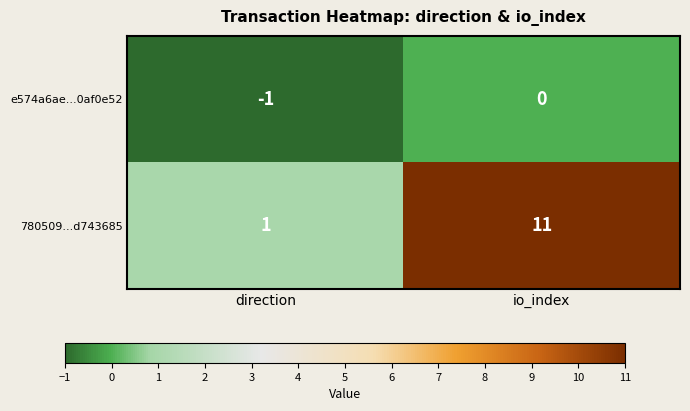

Reading right to left, list all the values displayed in this chart.

e574a6ae...0af0e52: 0	-1
780509...d743685: 11	1